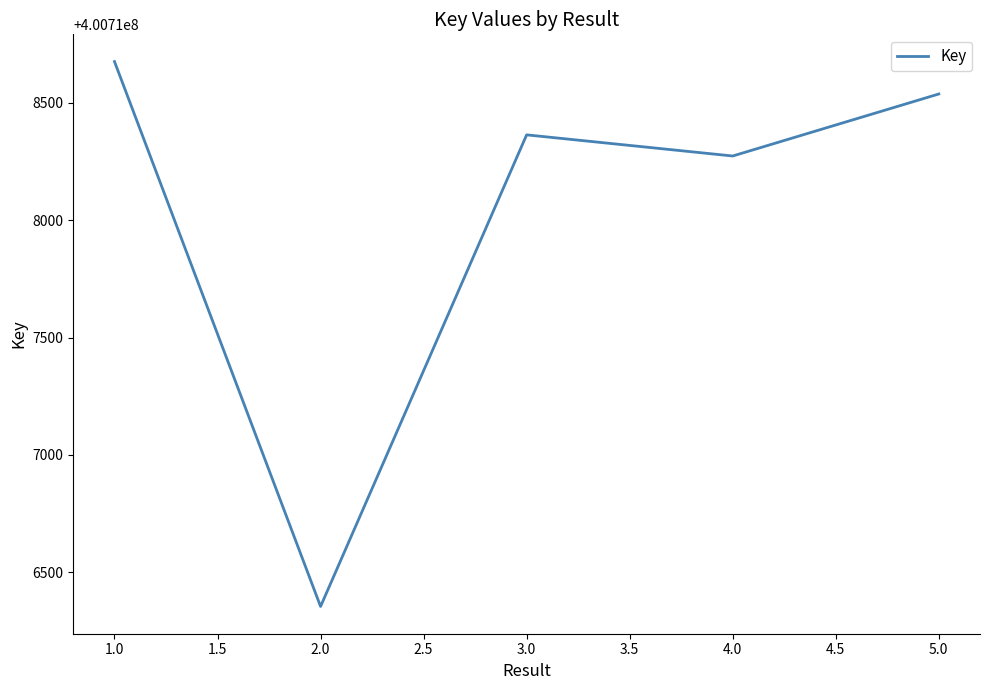

Reading left to right, extract all data points from this chart.

400718675	400716355	400718363	400718273	400718537